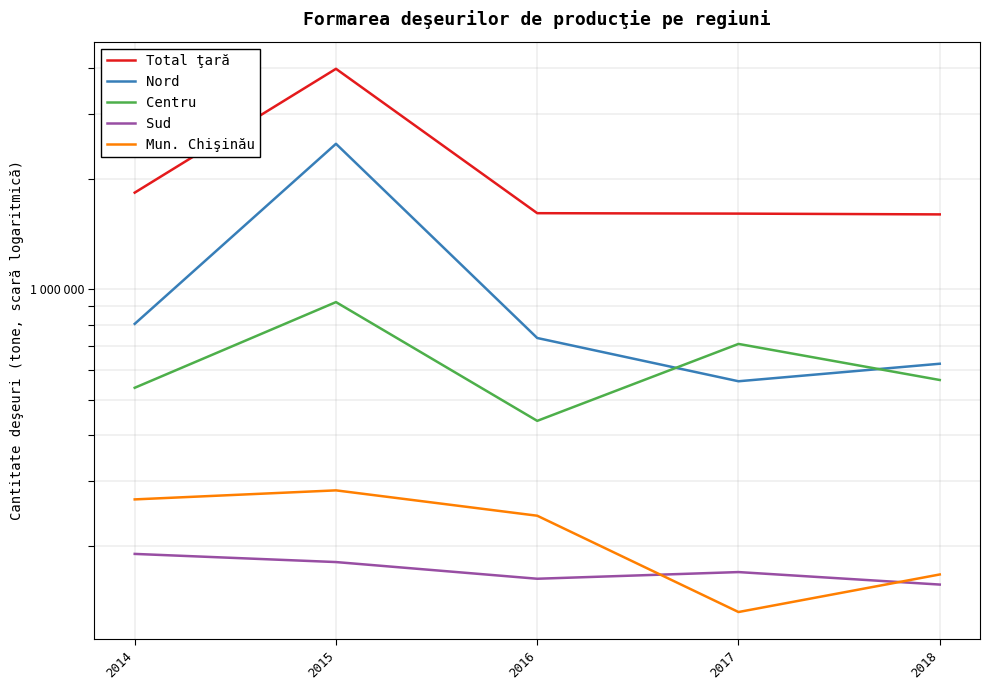

At which label does Total ţară reach its peak?

2015